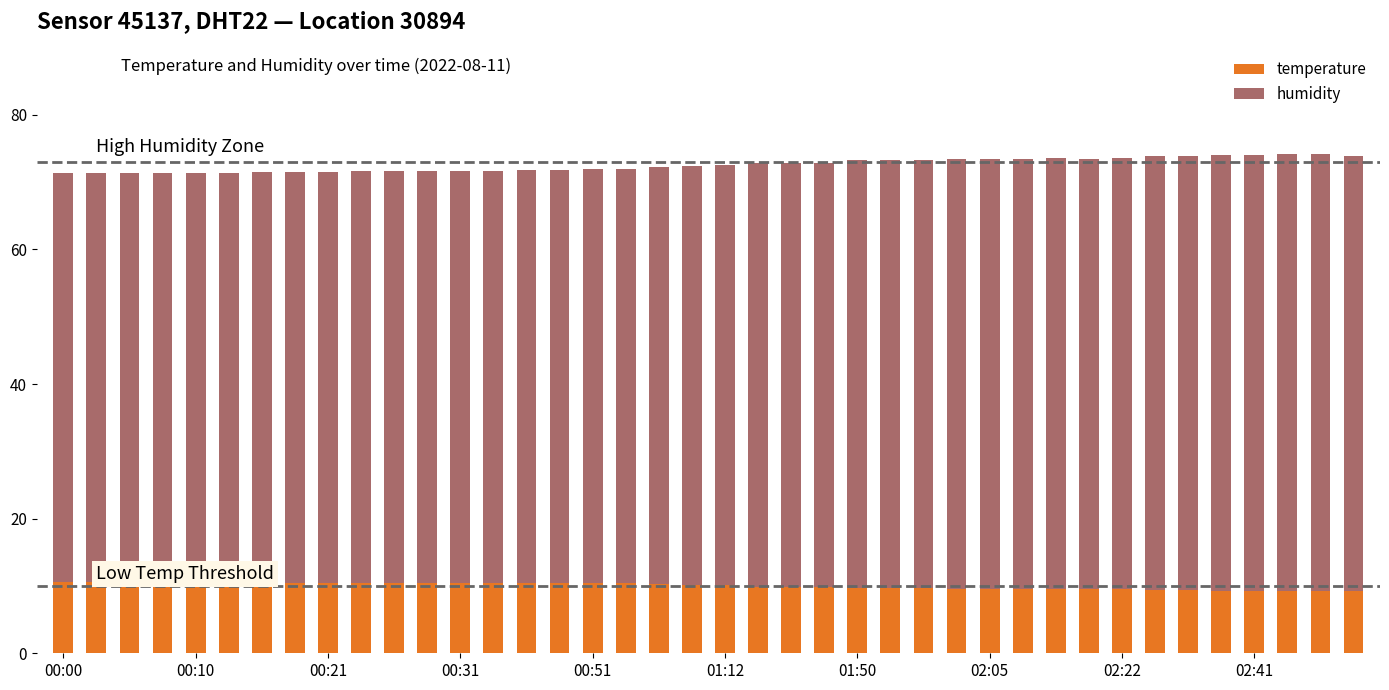

What is the value of the temperature bar at the 12th from the left?

10.5